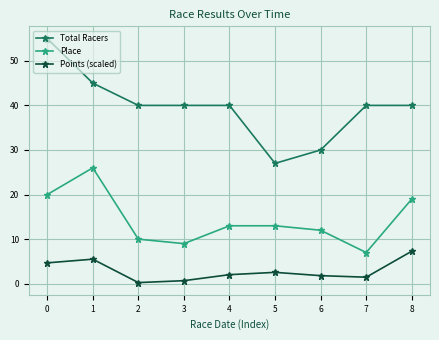

The value of Total Racers at 1 is 65.7. True or false?

False